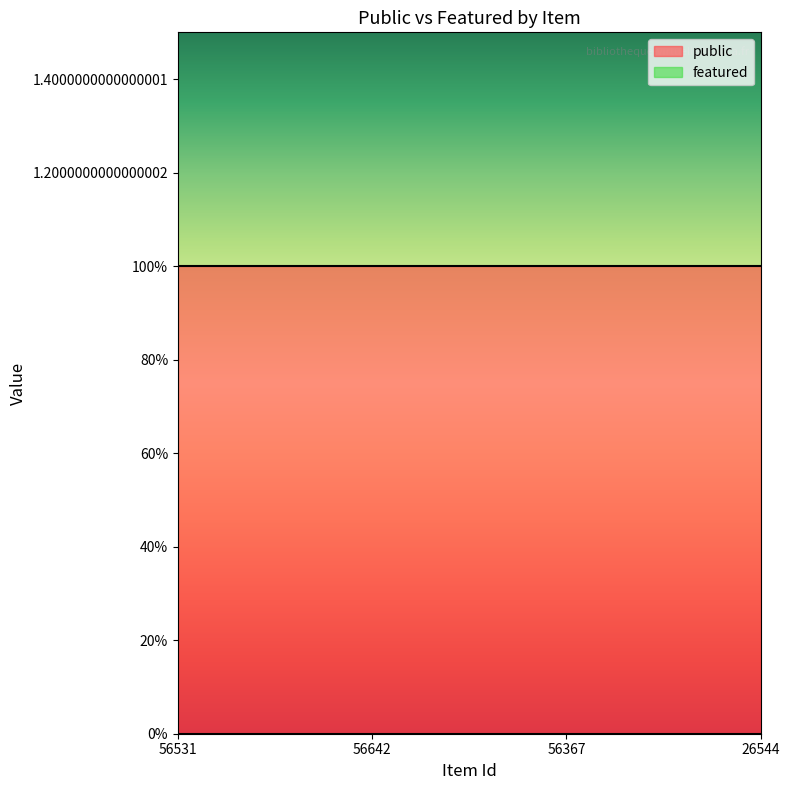

Rank the series by their maximum value, from highest to lowest.

public, featured